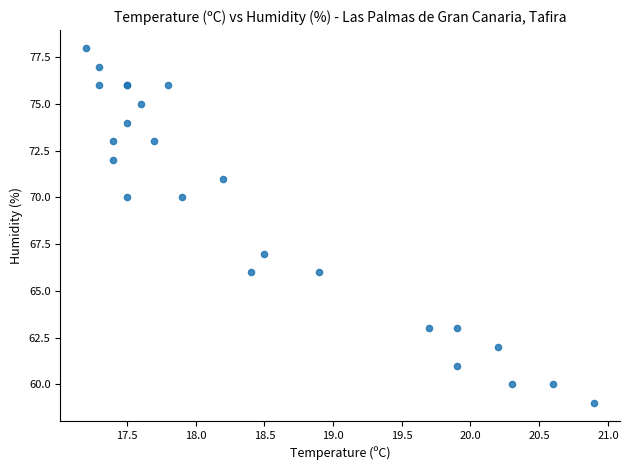

What Y value in the scatter plot is closest to 68?

67